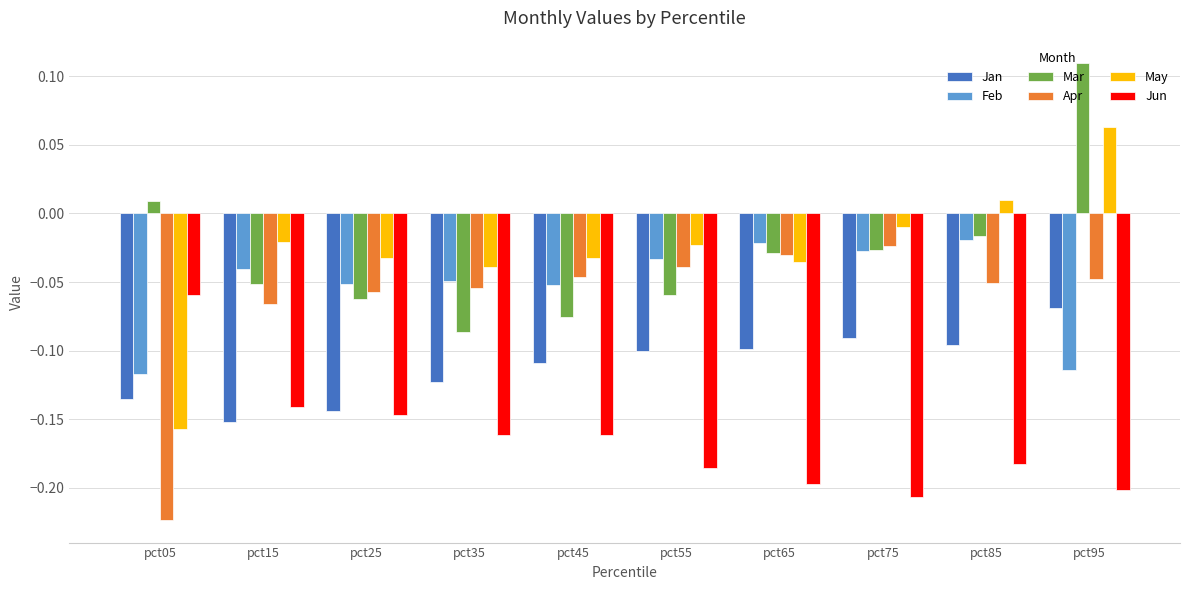

How many distinct data groups are displayed?

6